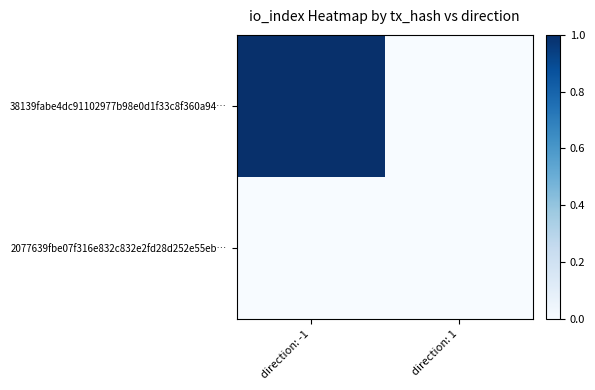

Which has a higher value, direction: -1 or direction: 1?

direction: -1